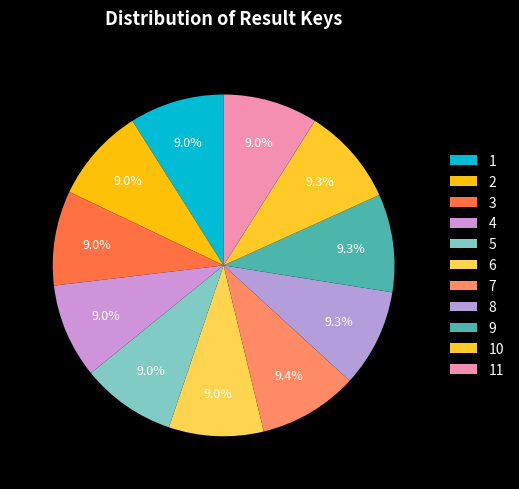

Count the number of slices in the pie.

11